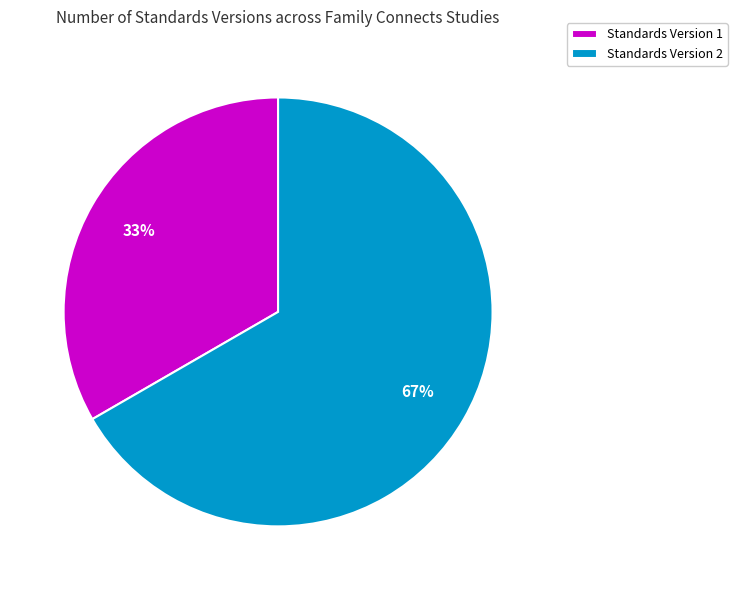

To the nearest percent, what is the combined percentage of Standards Version 2 and Standards Version 1?

100%